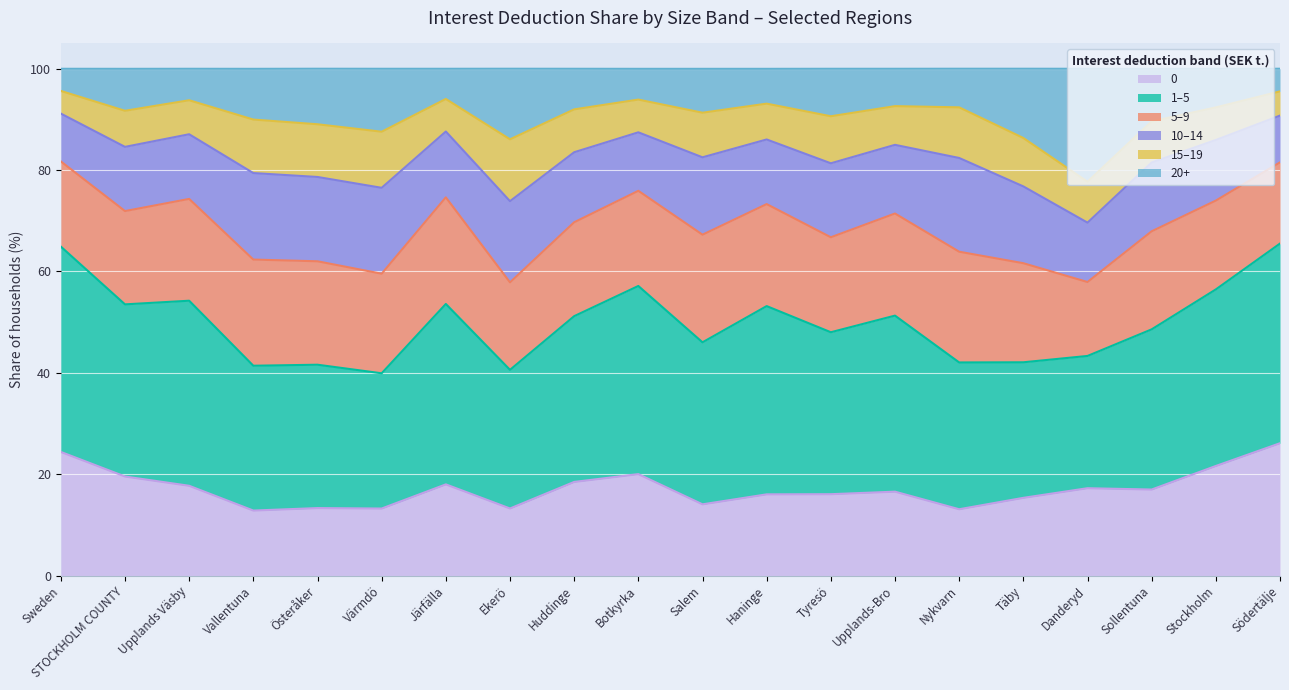

What position from the right is Täby?

5